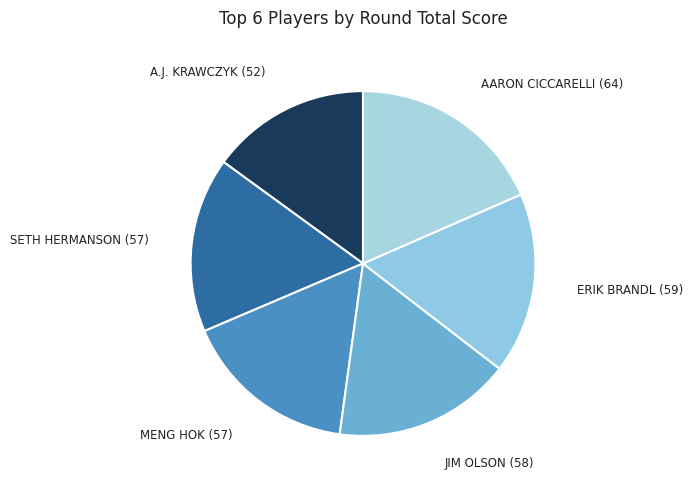

What is the smallest slice in the pie chart?

A.J. Krawczyk (52)